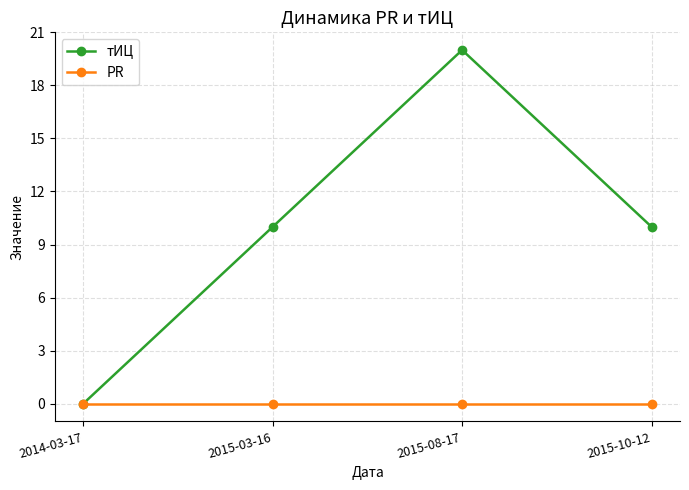

True or false: PR has a value of 0 at 2015-10-12.

True